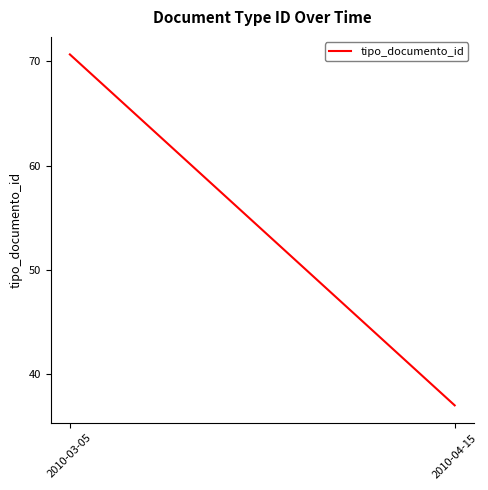

List the labels in order of value, largest first.

2010-03-05, 2010-04-15